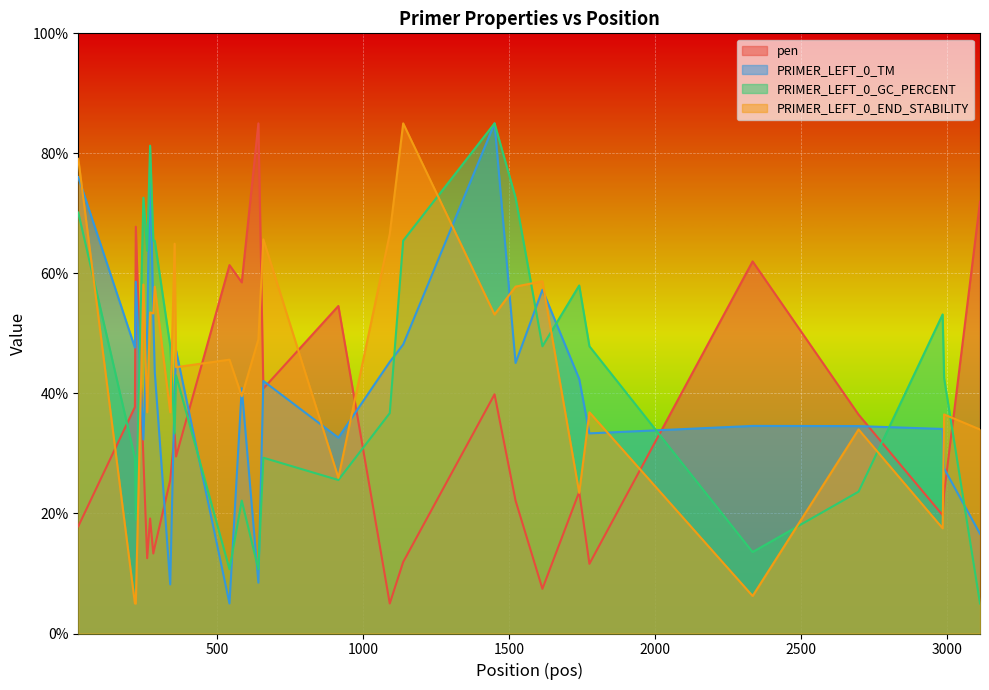

What is the highest value of the PRIMER_LEFT_0_GC_PERCENT series?

85.0